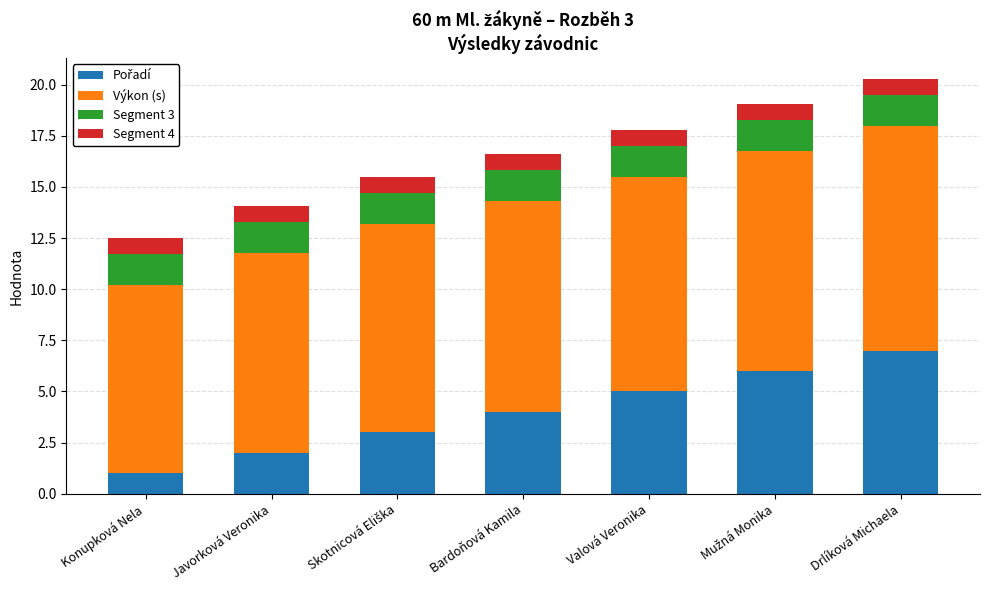

What is the total value across all series at Bardoňová Kamila?

16.6